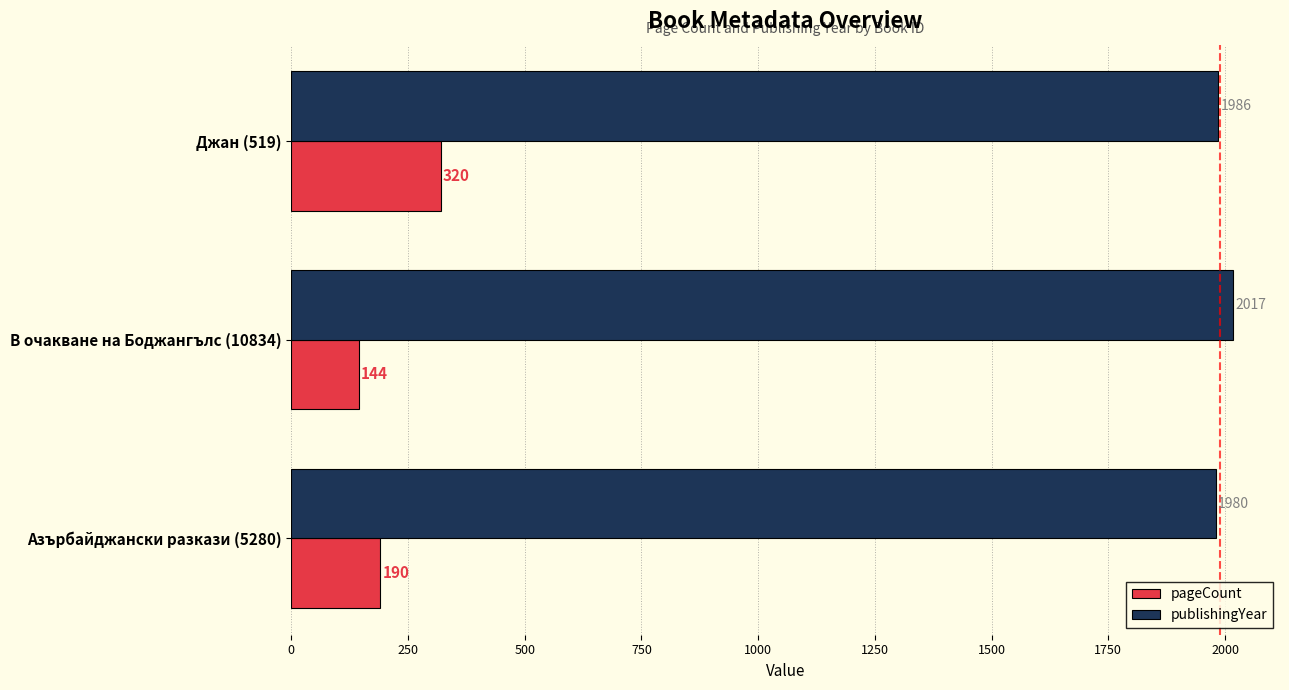

The value of publishingYear at Азърбайджански разкази (5280) is 1181. True or false?

False